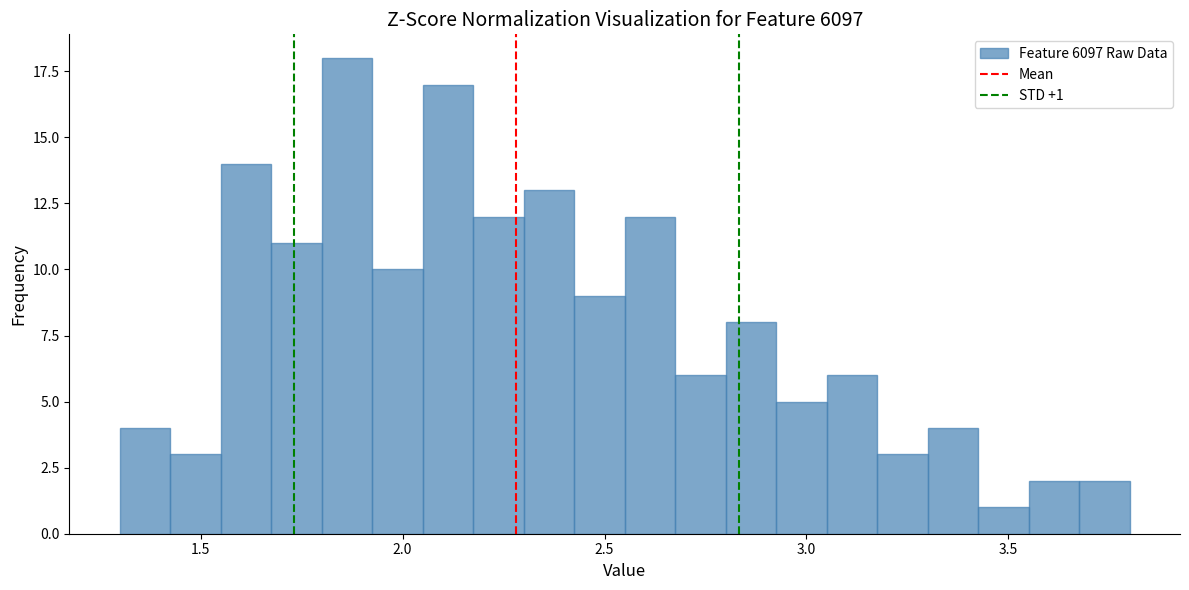

Around what value on the x-axis is the tallest bar? Give the approximate position of its centre, as read against the axis.

1.85